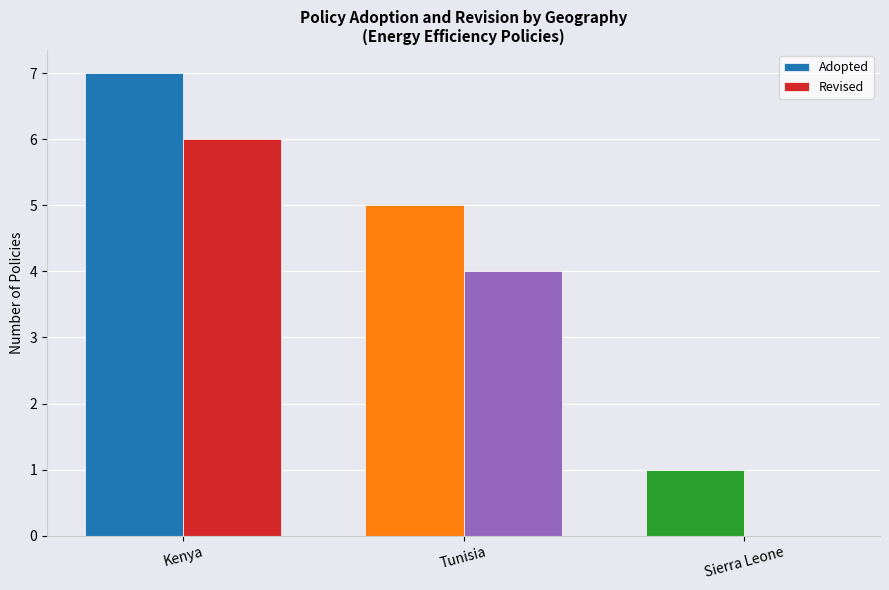

How many distinct data groups are displayed?

2